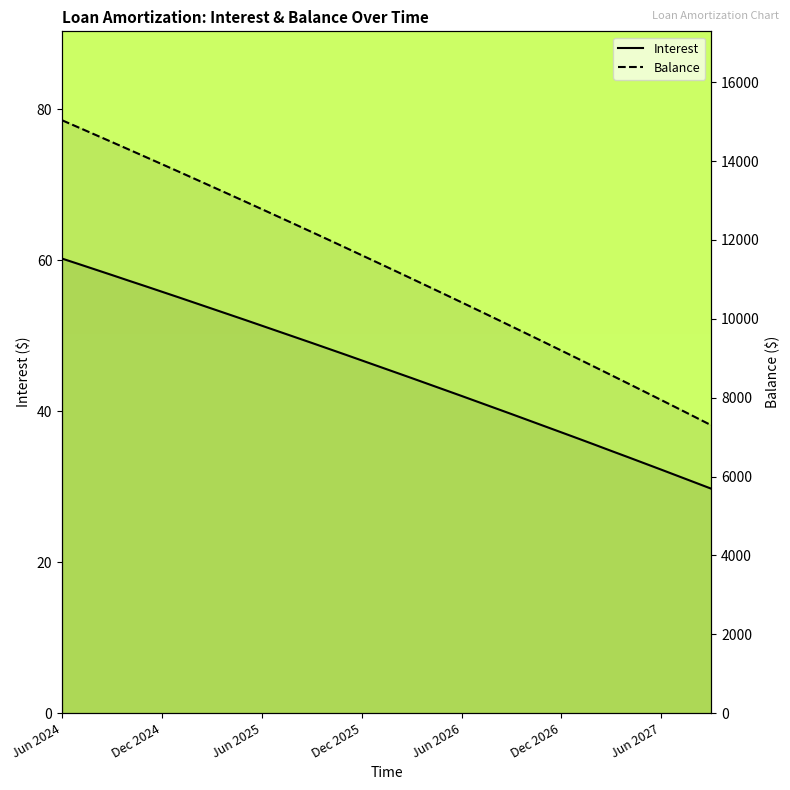

What is the difference between the maximum and minimum values in the Interest series?

30.5